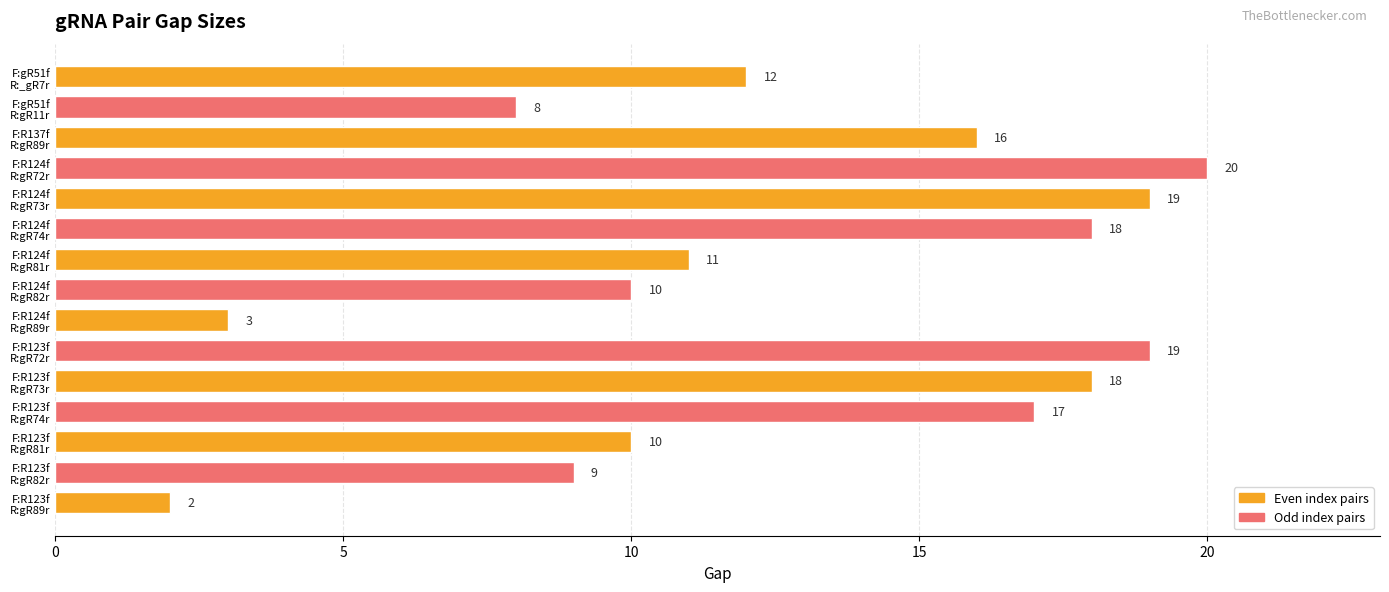

How many categories are shown in the chart?

15